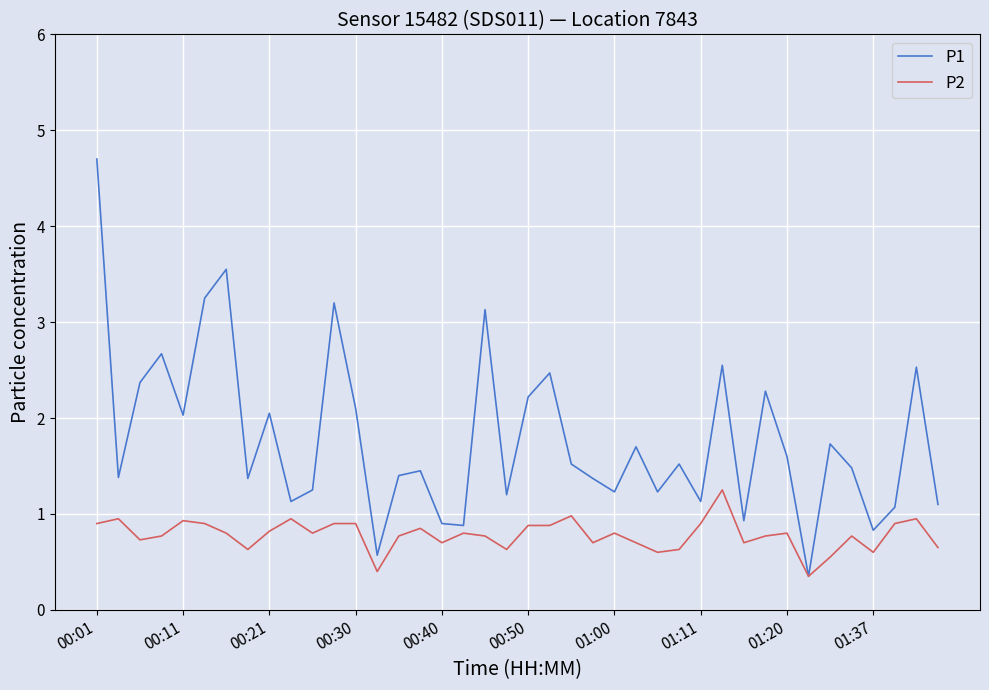

Which series has the largest range (max minus min)?

P1